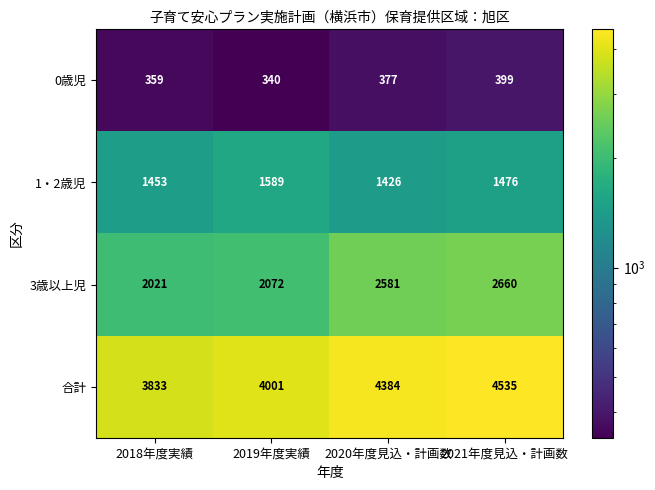

Reading right to left, extract all data points from this chart.

0歳児: 399	377	340	359
1・2歳児: 1476	1426	1589	1453
3歳以上児: 2660	2581	2072	2021
合計: 4535	4384	4001	3833